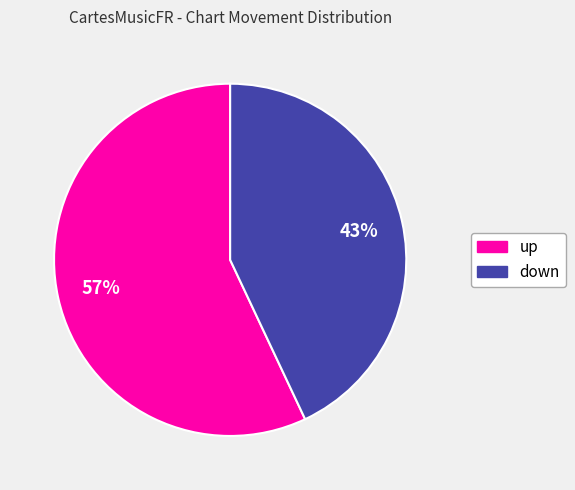

To the nearest percent, what is the difference between the largest and smallest slice percentages?

14%